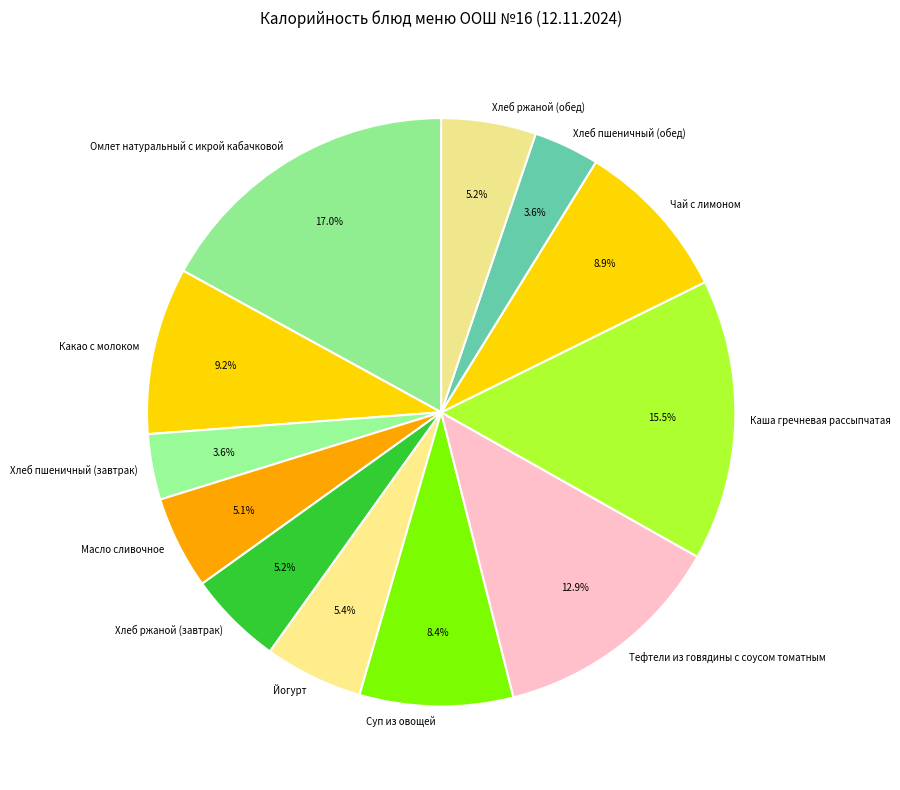

How many segments does this pie chart have?

12